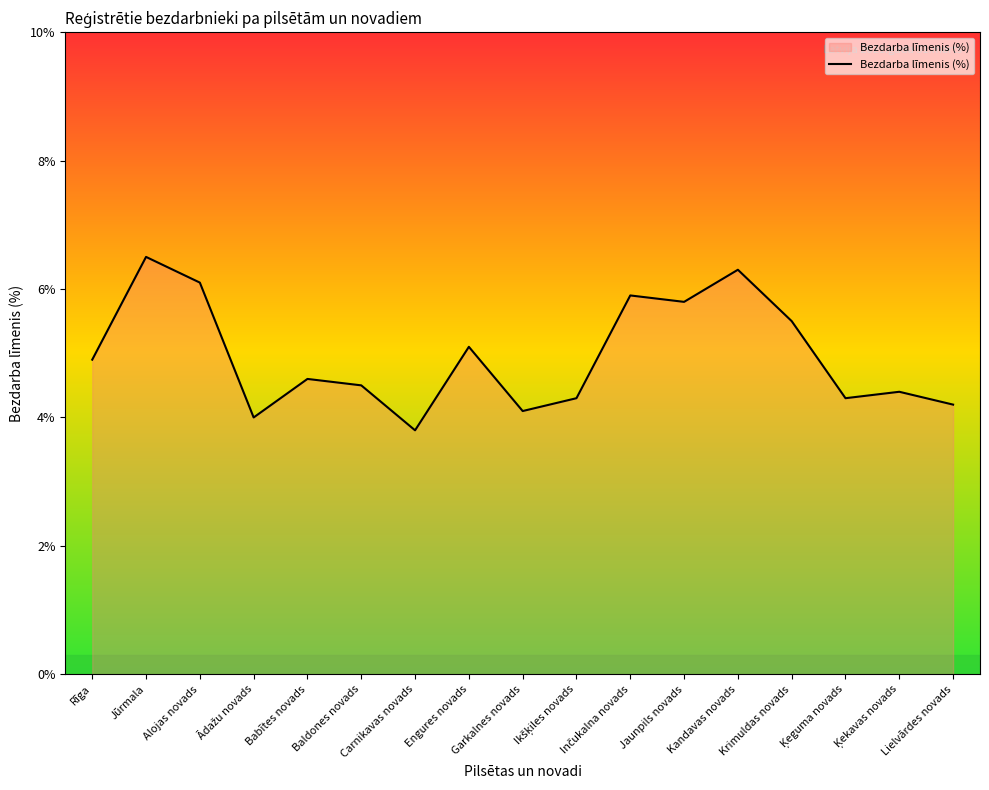

What is the ratio of the value at Engures novads to the value at Kandavas novads?

0.8